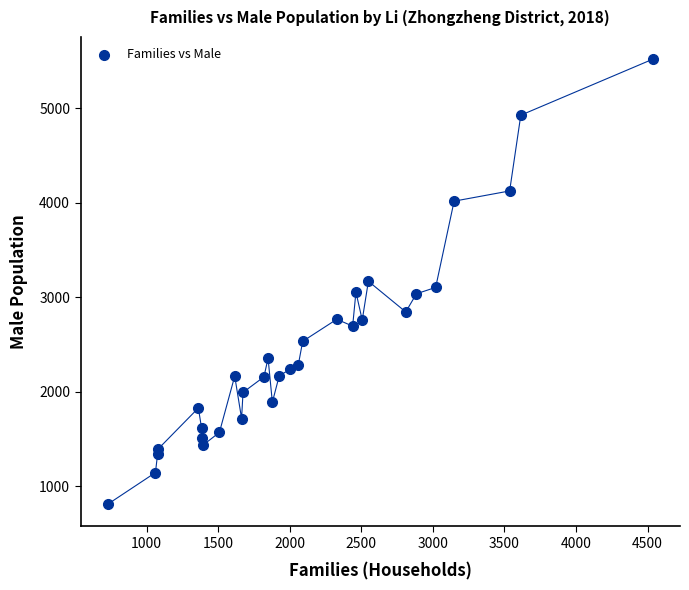

What is the range of X values (max minus min)?

3808